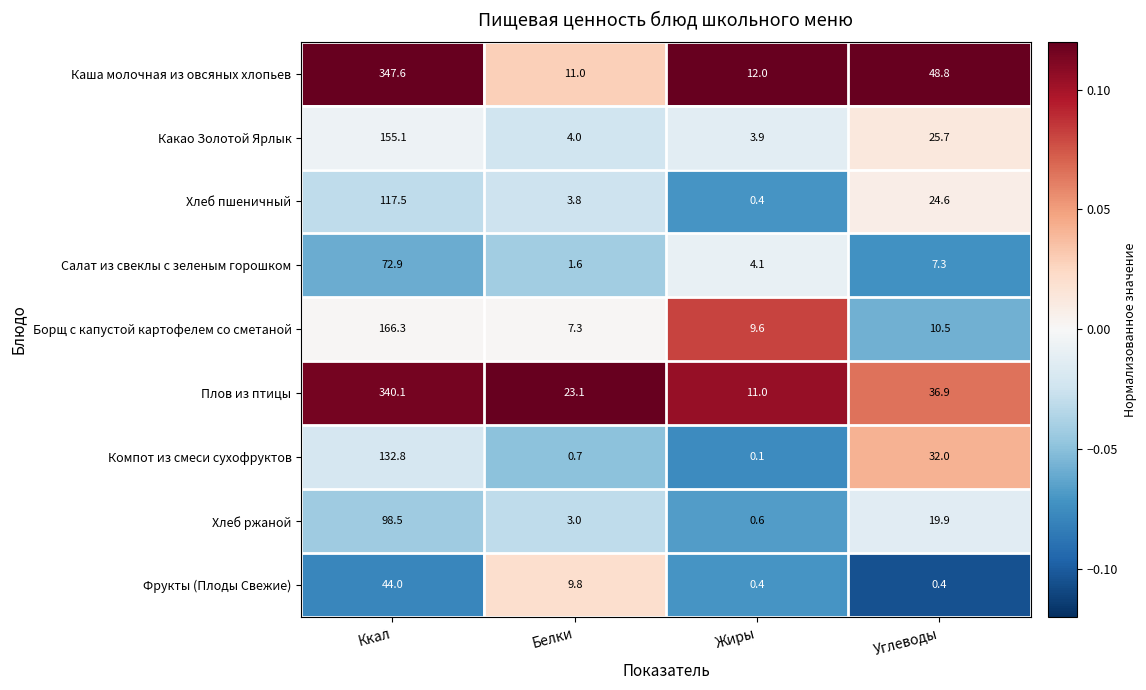

Is it true that Борщ с капустой картофелем со сметаной equals 15.8 at Углеводы?

False